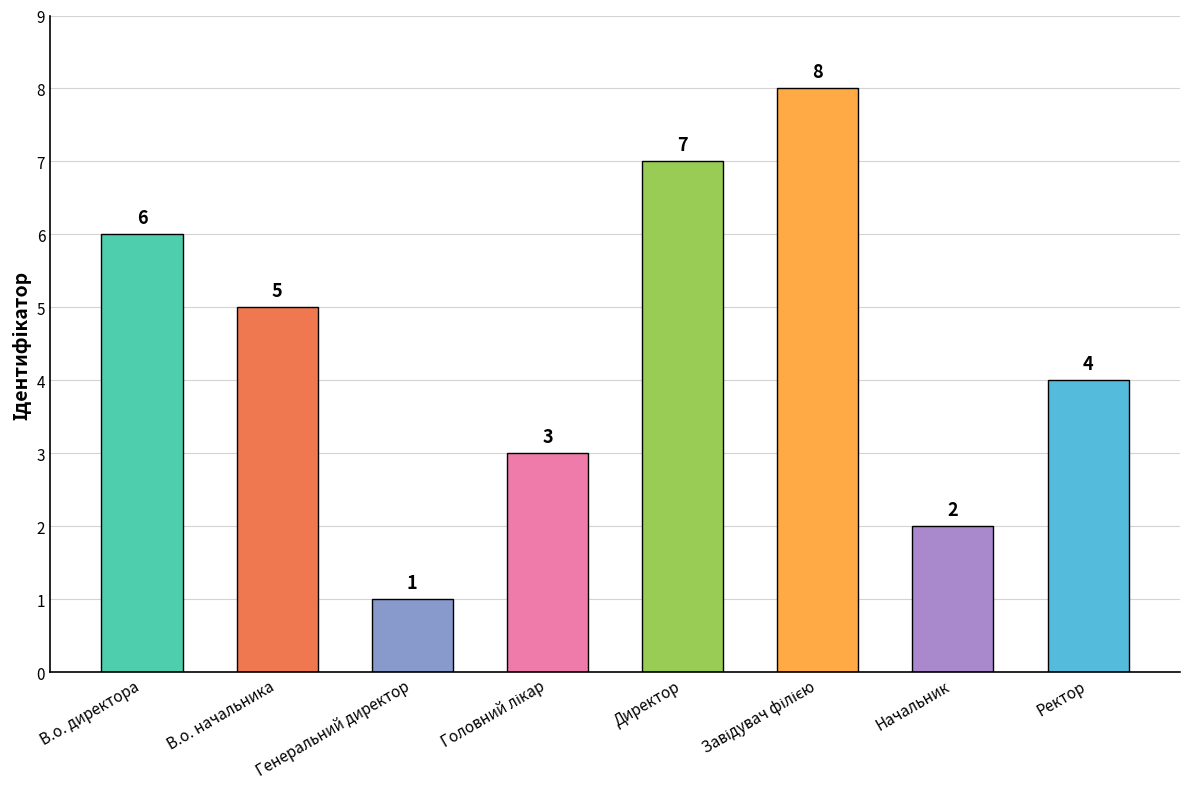

Between Ректор and Генеральний директор, which is larger?

Ректор